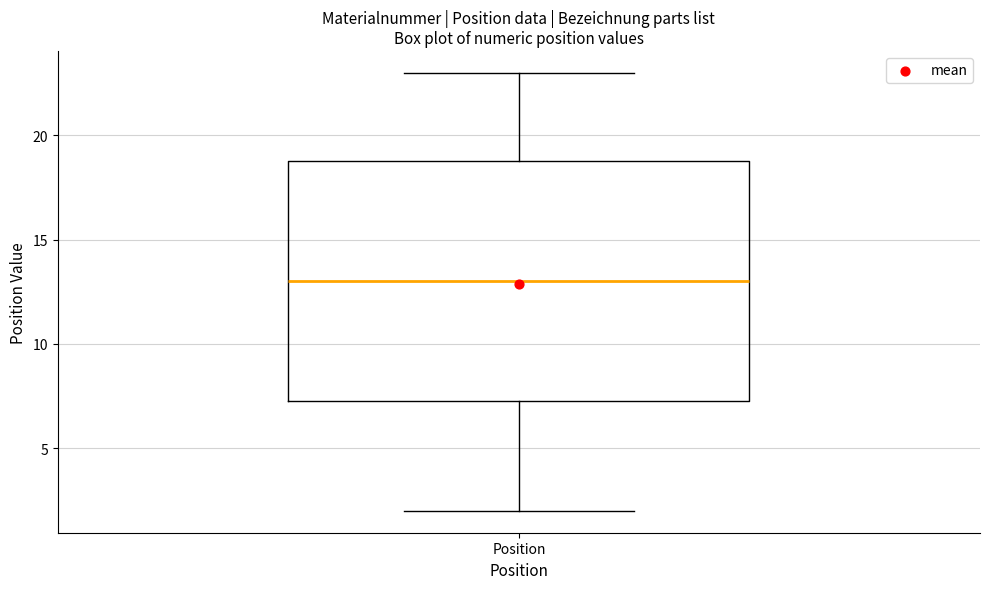

Read this box plot against the y-axis: the position of the median line, the range covered by the box, and the ends of both whiskers. The values are not printed on the chart, so give them approximately, as read against the axis.

median 13.0, box 7.5 to 19.0, whiskers 2.0 to 23.0